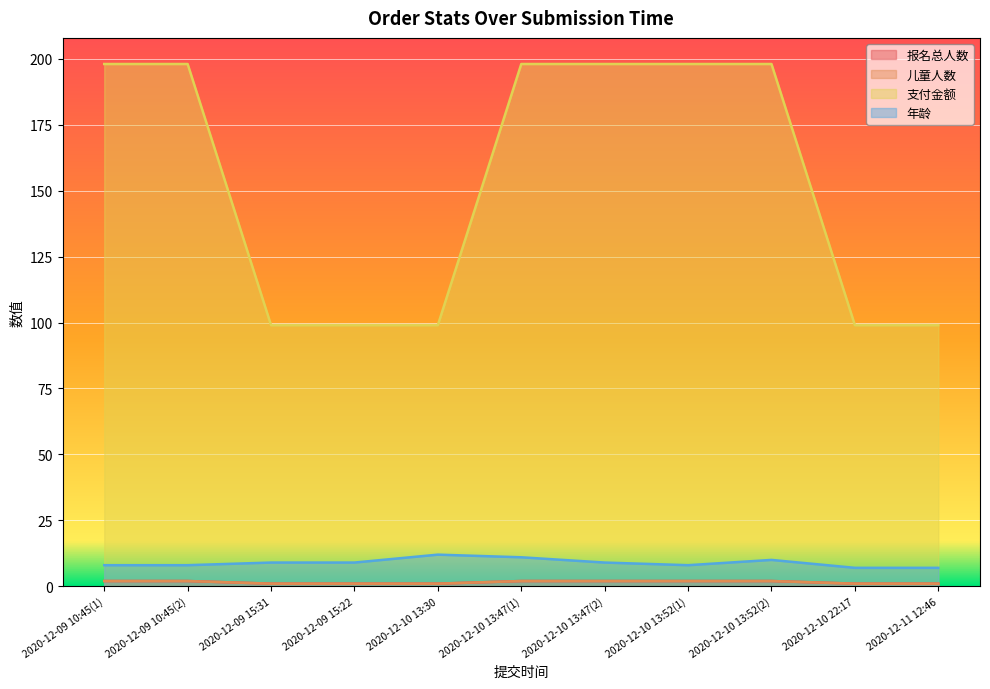

What is the sum of the 报名总人数 values at 2020-12-10 13:47(2) and 2020-12-10 13:52(2)?

4